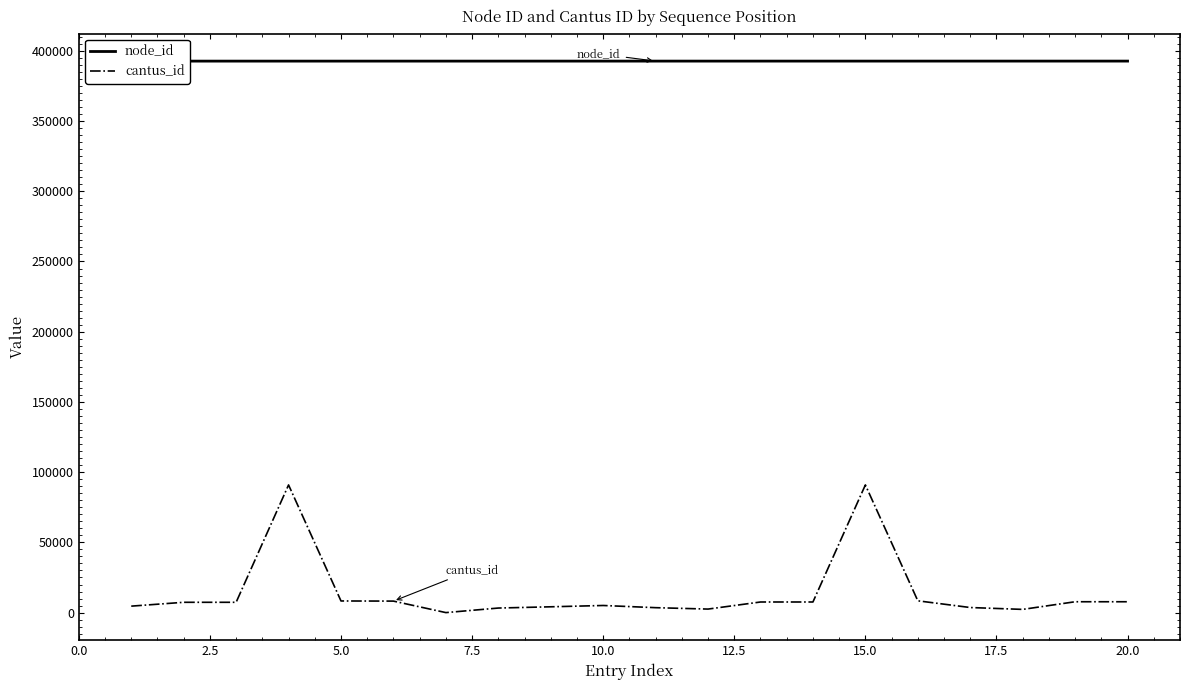

What is the maximum value for cantus_id?

90900